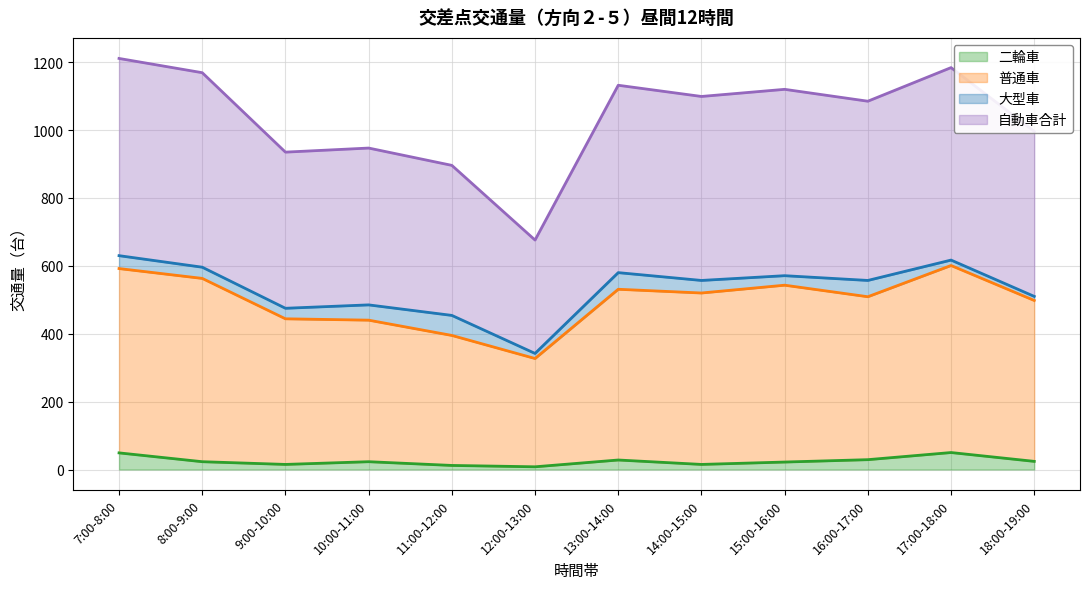

True or false: 二輪車 has a value of 28 at 13:00-14:00.

True